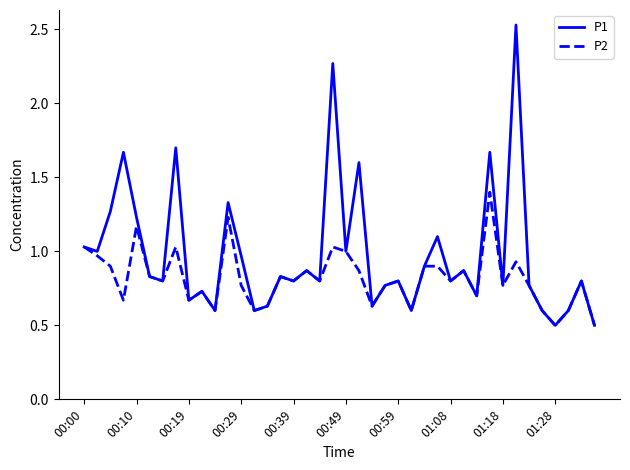

What is the lowest value of the P2 series?

0.5